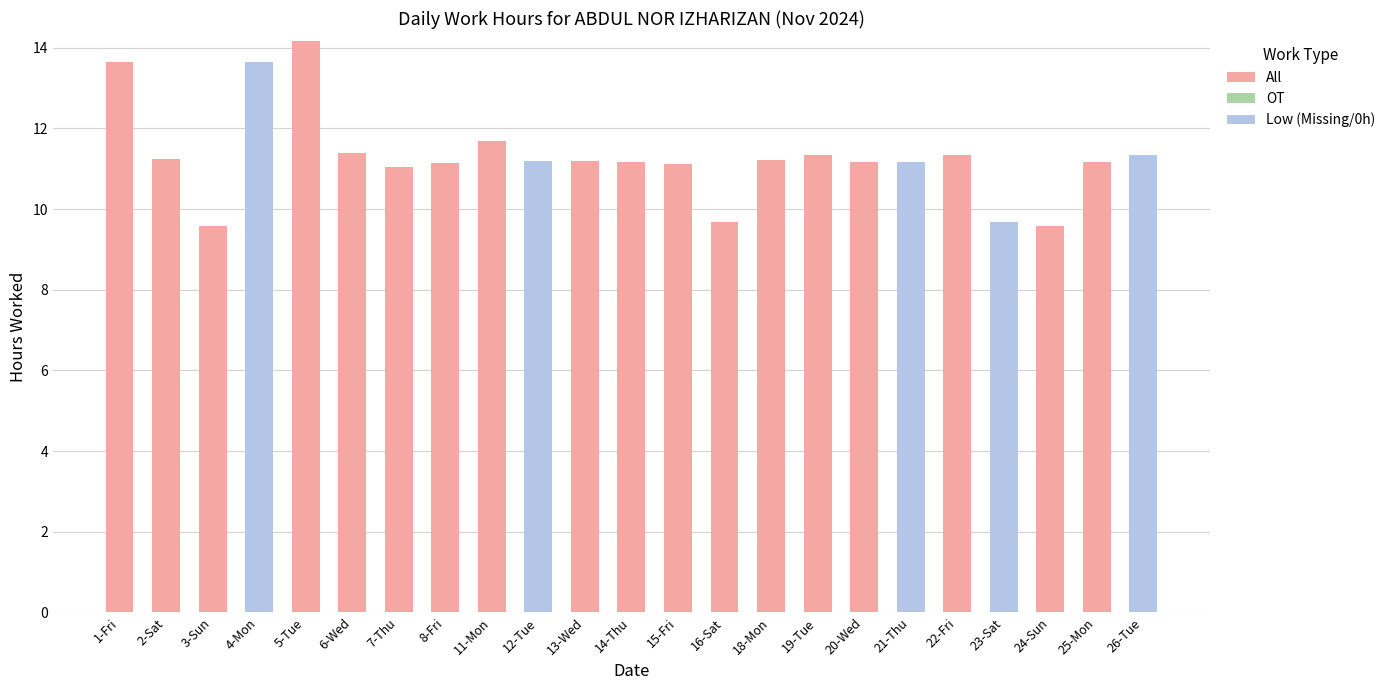

What is the sum of the All values at 20-Wed and 22-Fri?

22.5